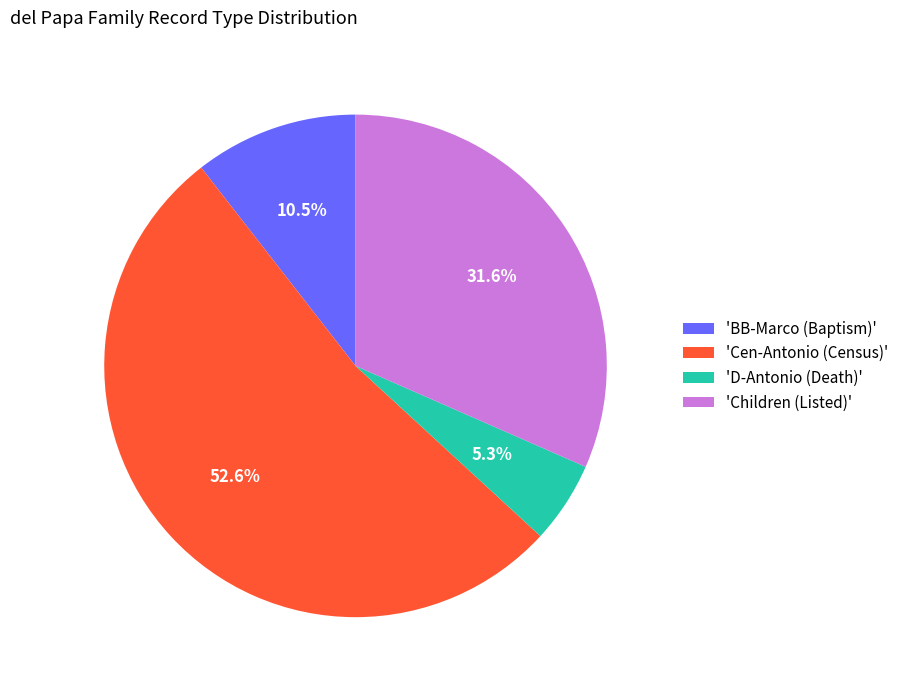

To the nearest percent, what is the difference between the largest and smallest slice percentages?

47%